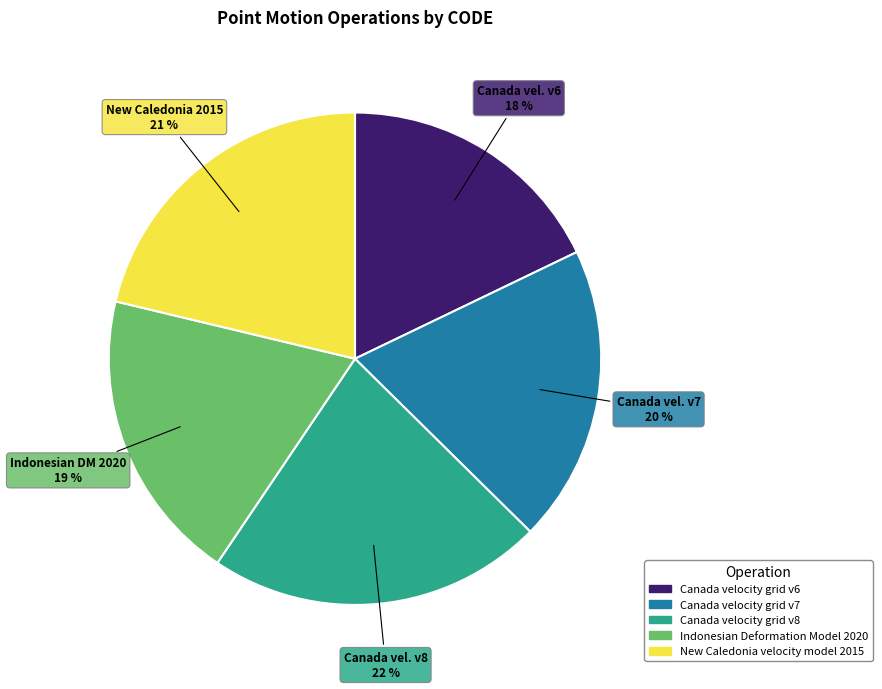

To the nearest percent, what portion does Canada velocity grid v7 represent?

20%